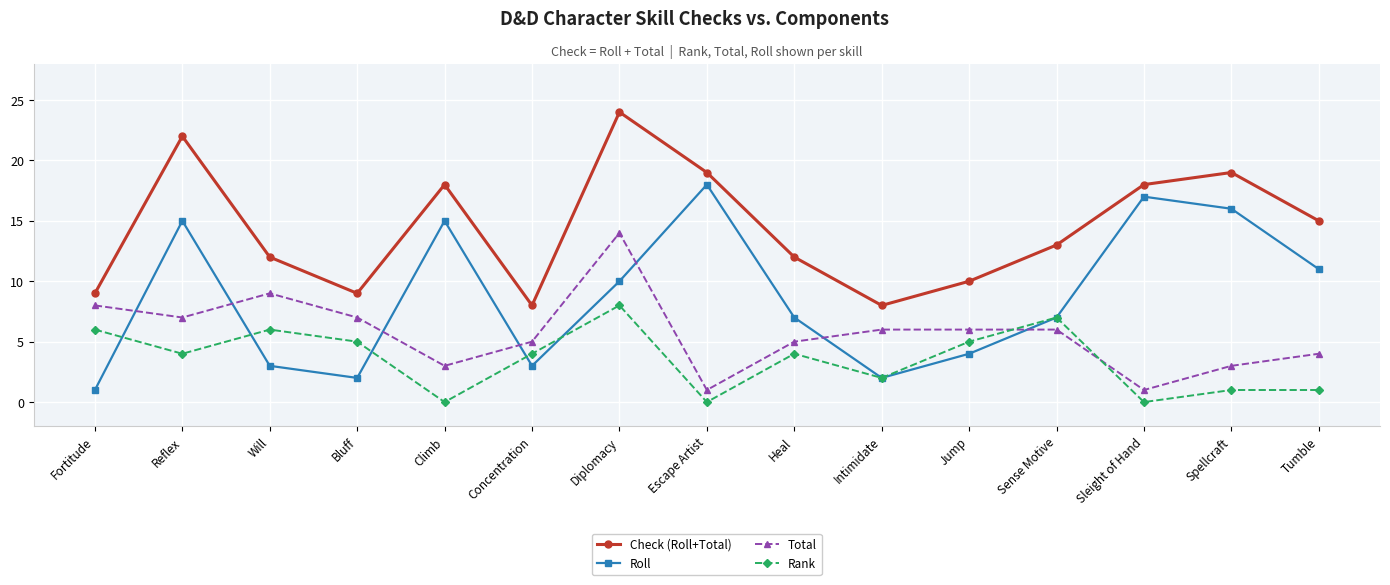

What is the label of the 2nd point from the left?

Reflex